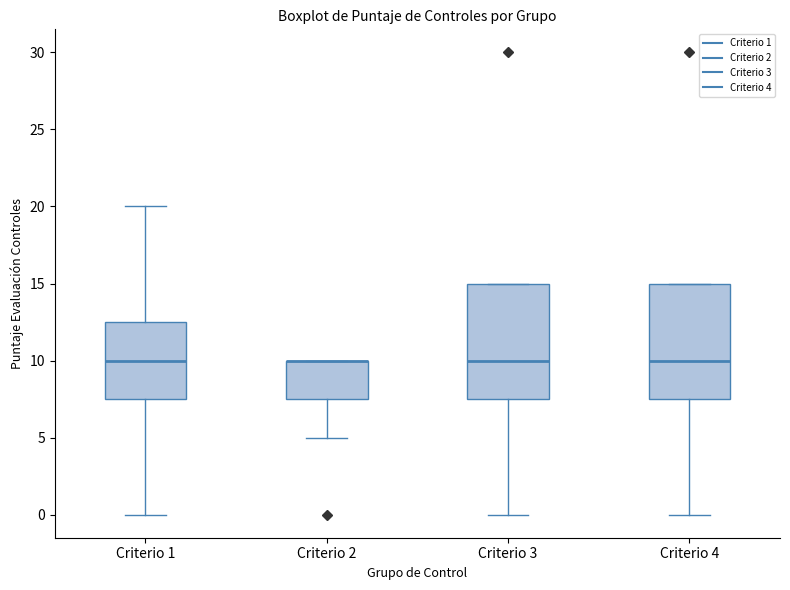

Where is the lower edge of the box for Criterio 4 on the y-axis? The values are not printed on the chart, so give them approximately, as read against the axis.

7.5